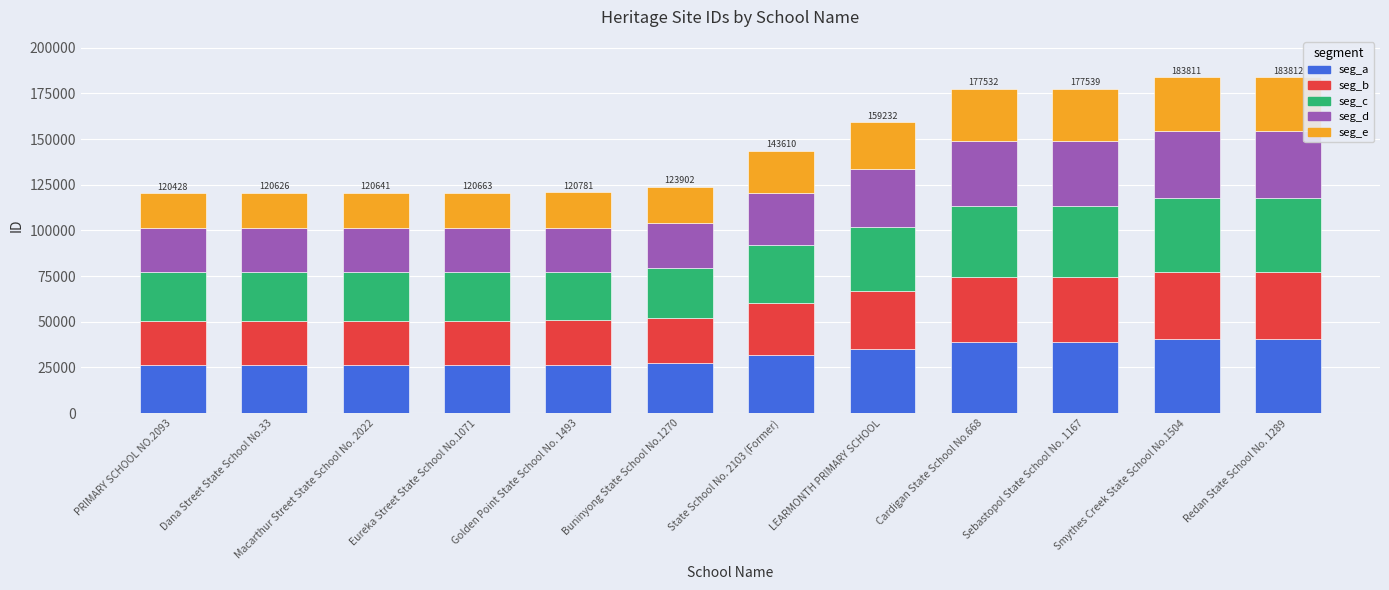

What is the total value across all series at Dana Street State School No.33?

120626